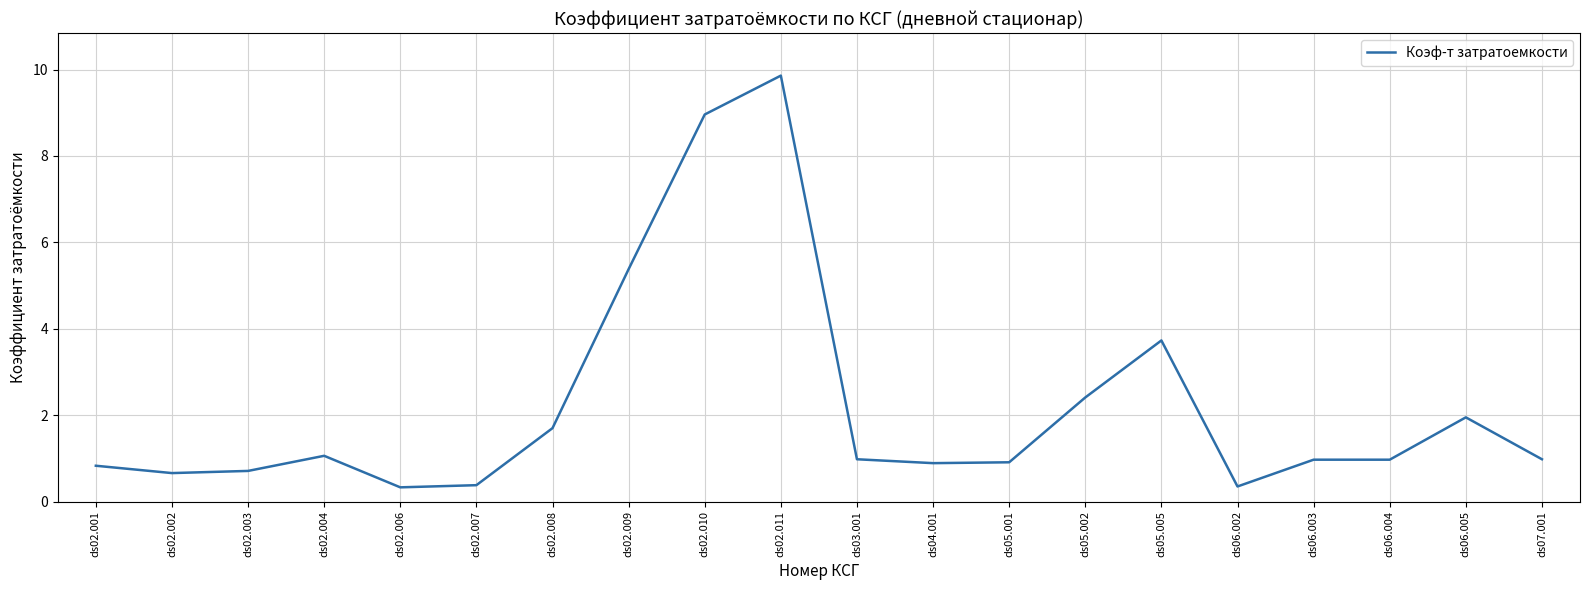

True or false: the data shows 0.7 at ds02.002.

True